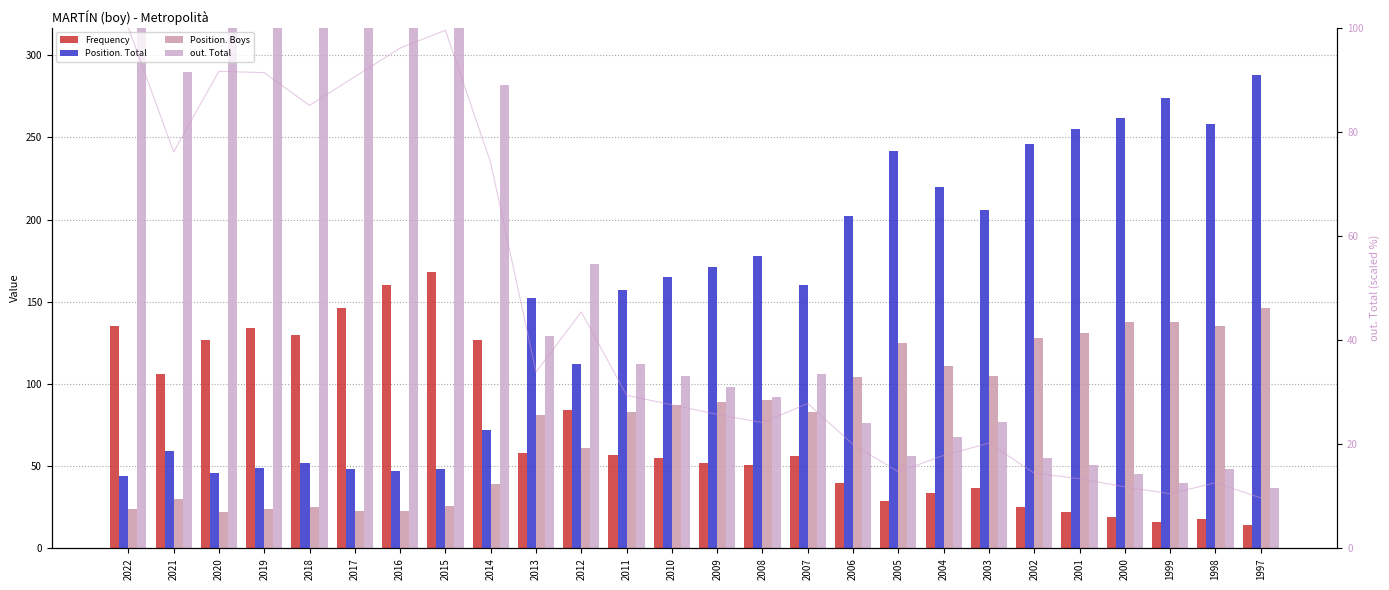

The value of out. Total at 2020 is 539. True or false?

False